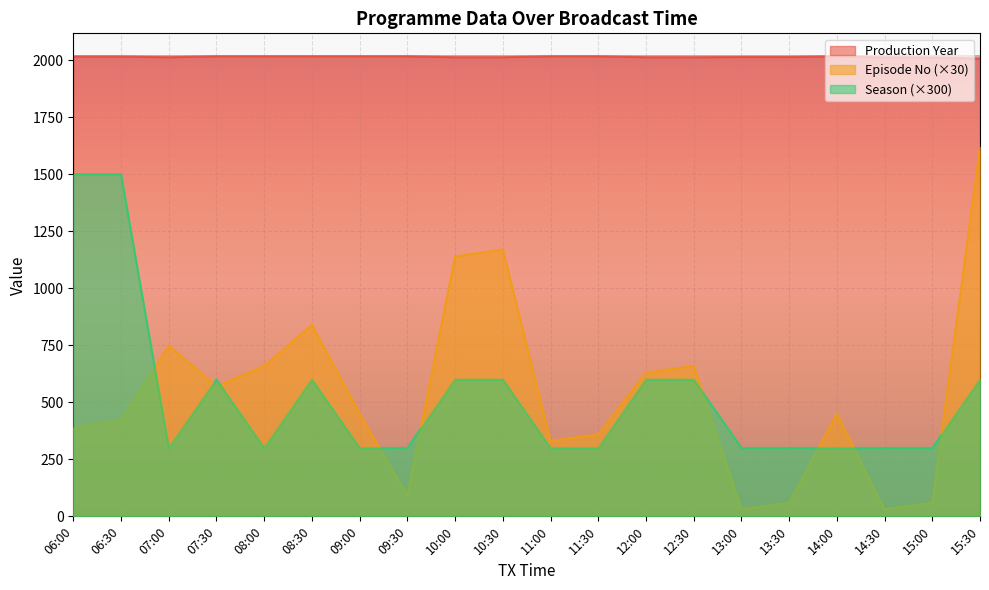

What is the sum of all Season values?

10500